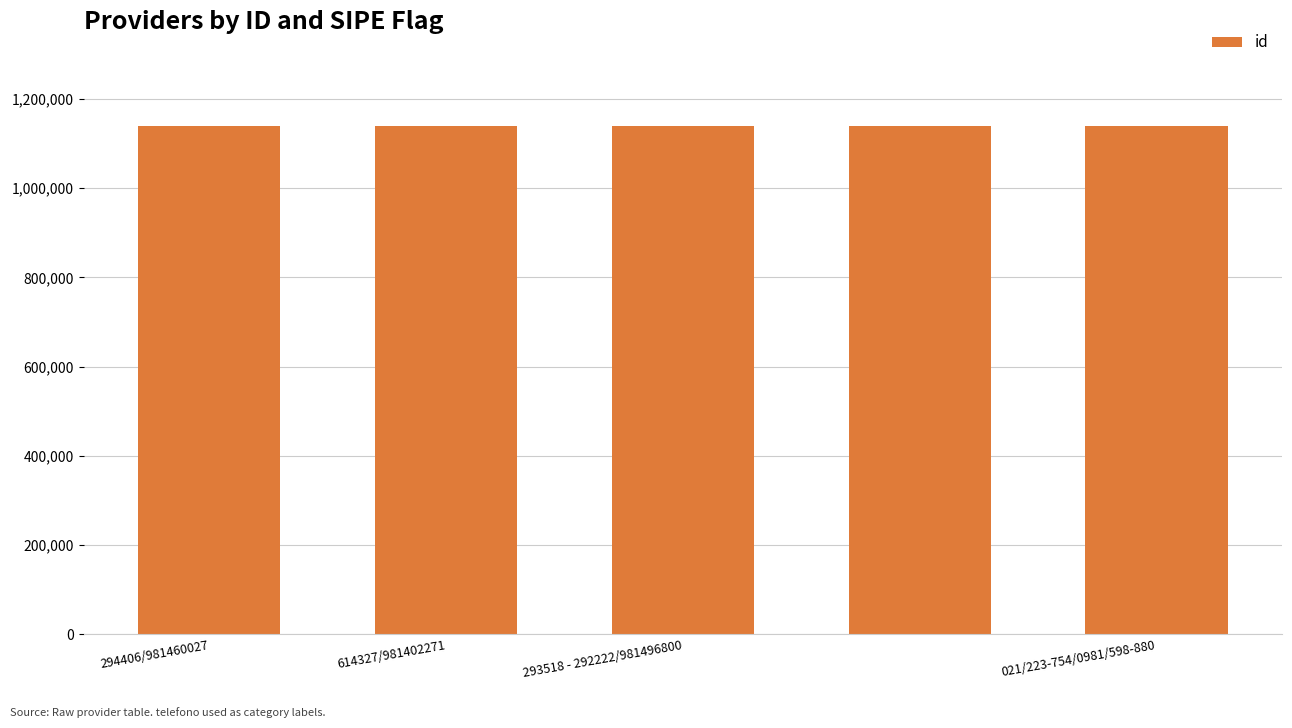

Are the bars horizontal?

No